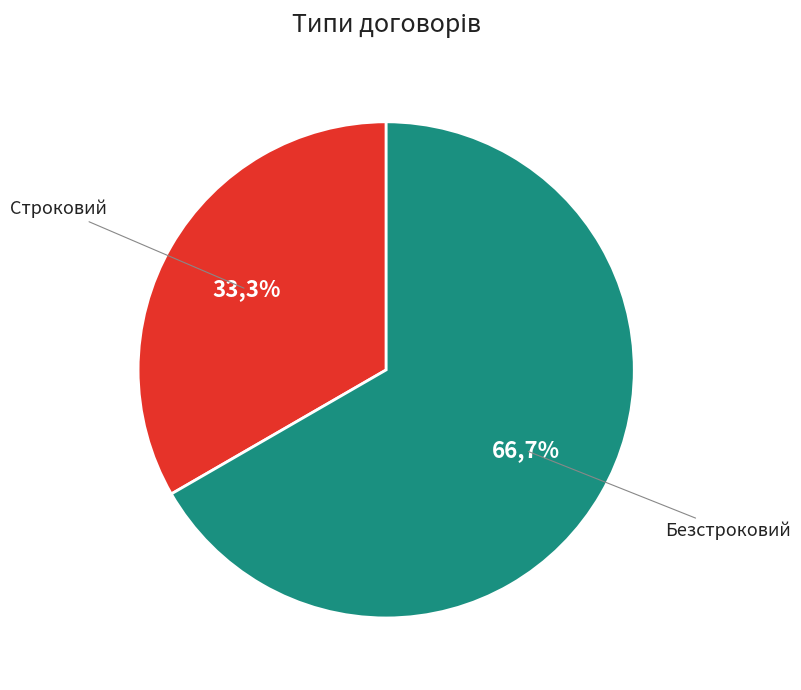

What is the ratio of the value at Безстроковий to the value at Строковий?

2.0